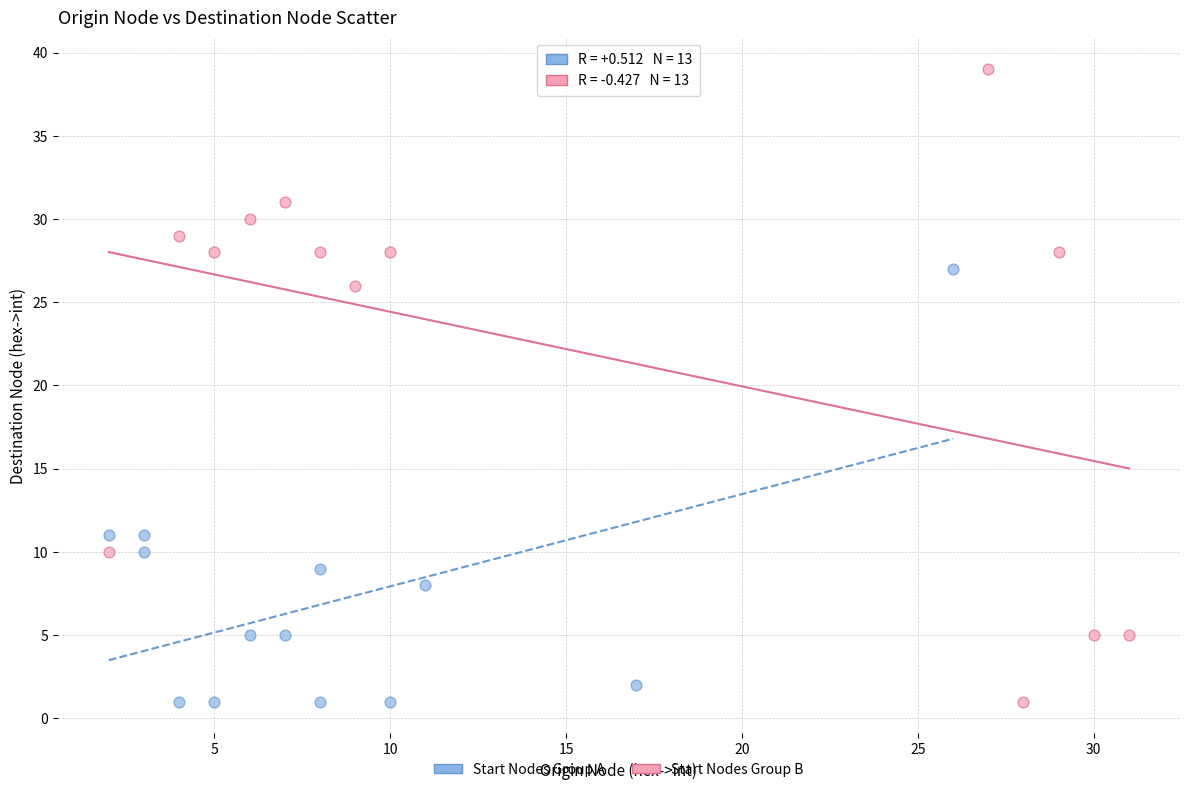

Which series contains the highest Y value?

Start Nodes Group B